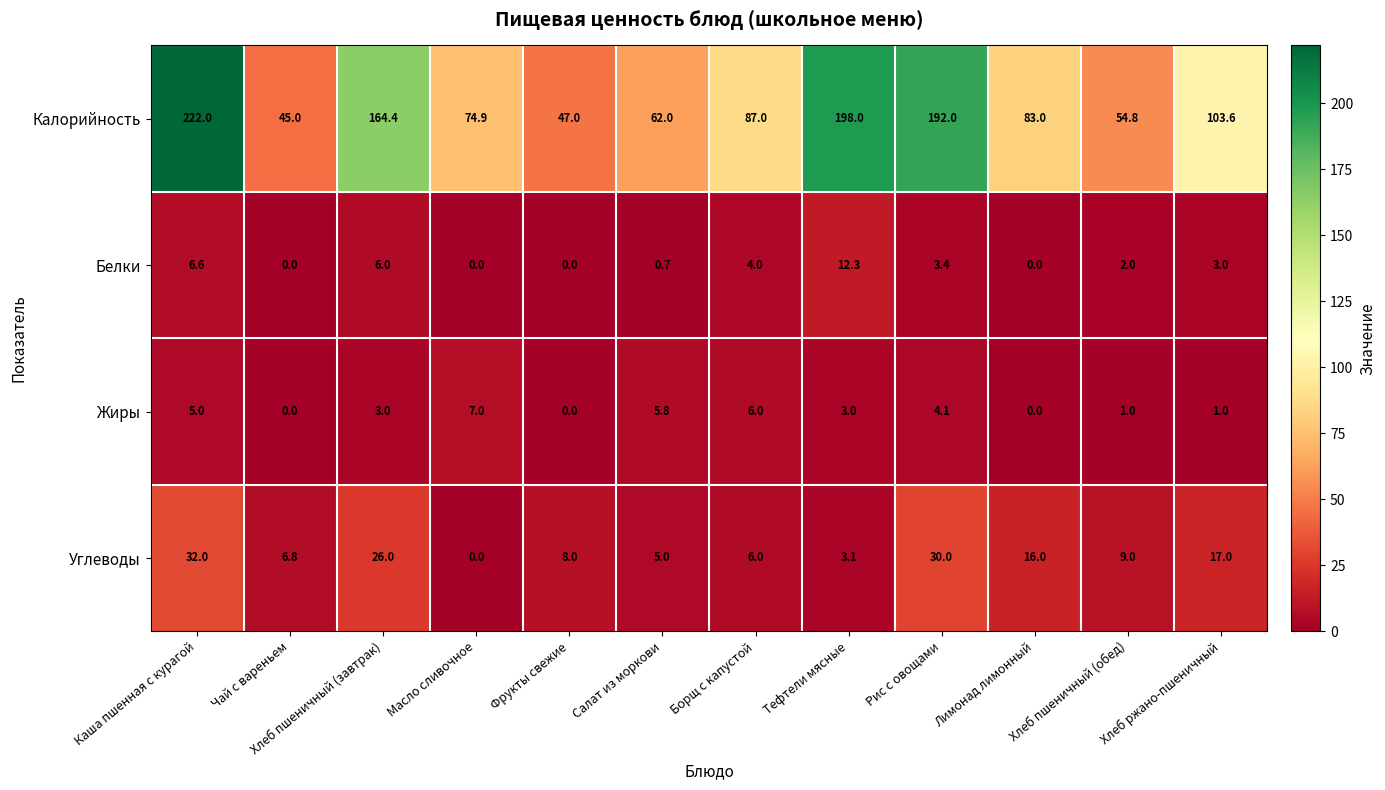

Read the Белки value at Хлеб пшеничный (обед).

2.0